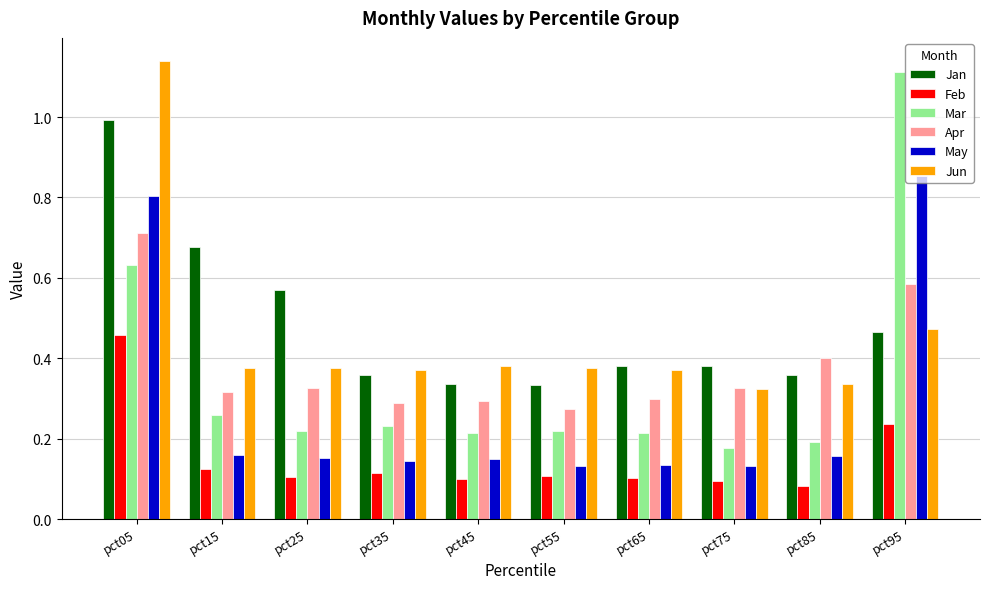

What are all the series names shown in the legend?

Jan, Feb, Mar, Apr, May, Jun